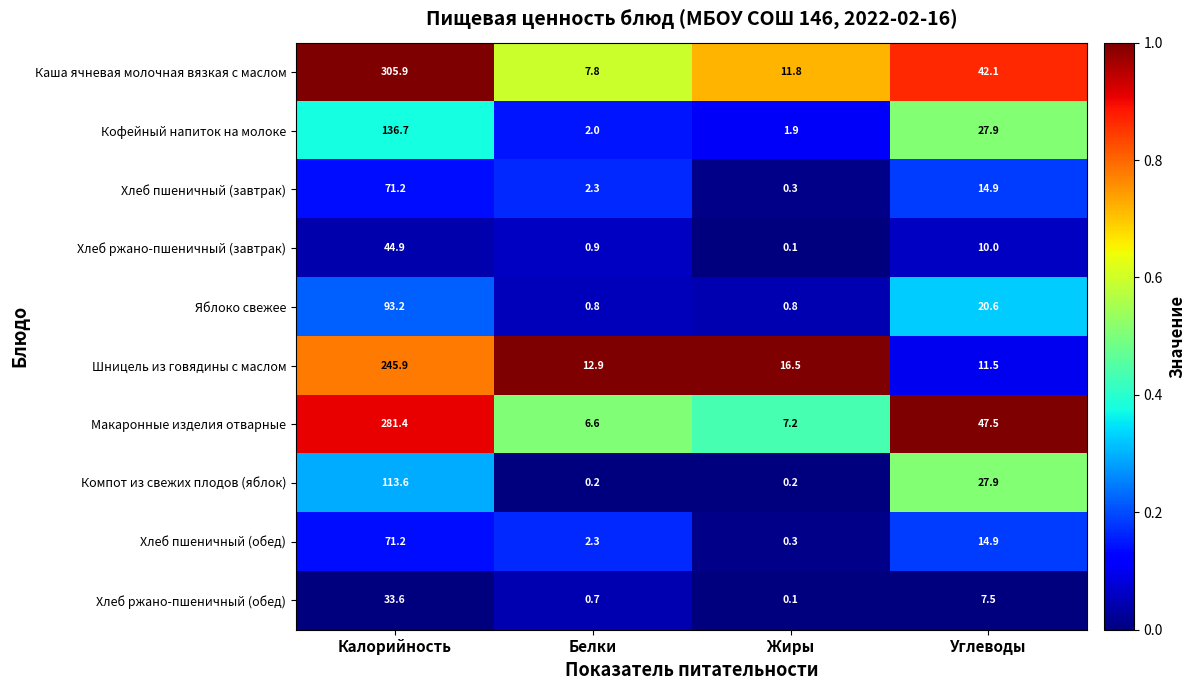

At which label does Хлеб ржано-пшеничный (завтрак) reach its minimum?

Жиры